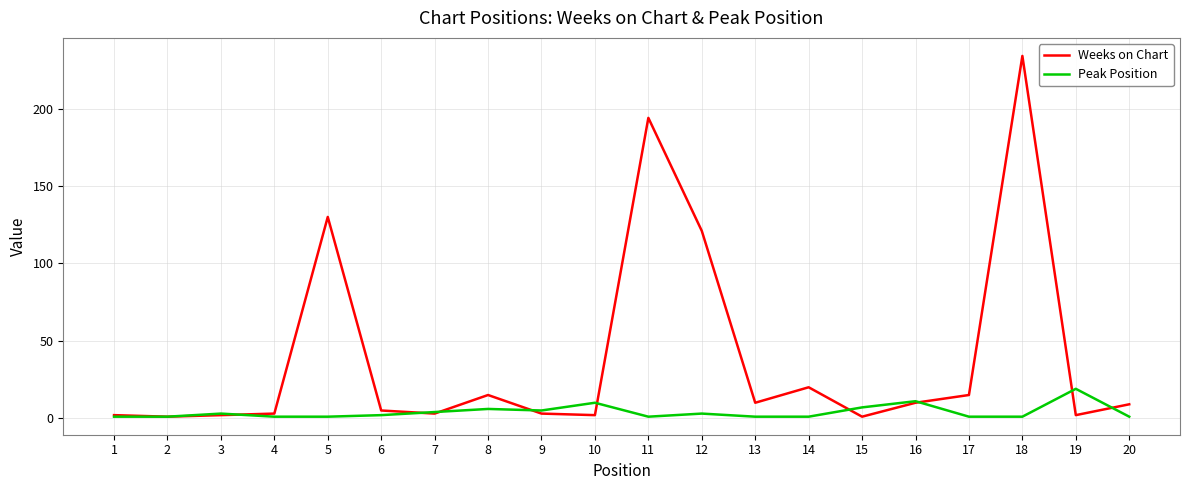

At 11, list the series in order from smallest to largest.

Peak Position, Weeks on Chart